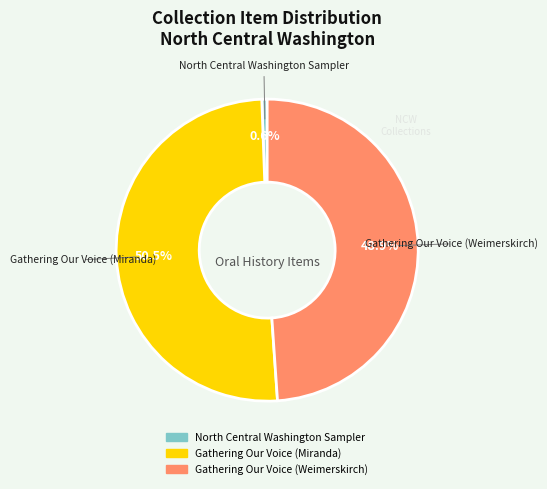

To the nearest percent, what is the average slice percentage?

33%